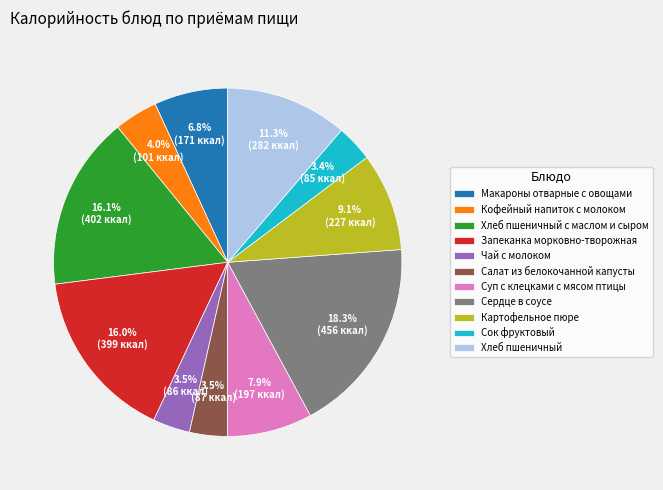

Which has a higher value, Хлеб пшеничный or Чай с молоком?

Хлеб пшеничный